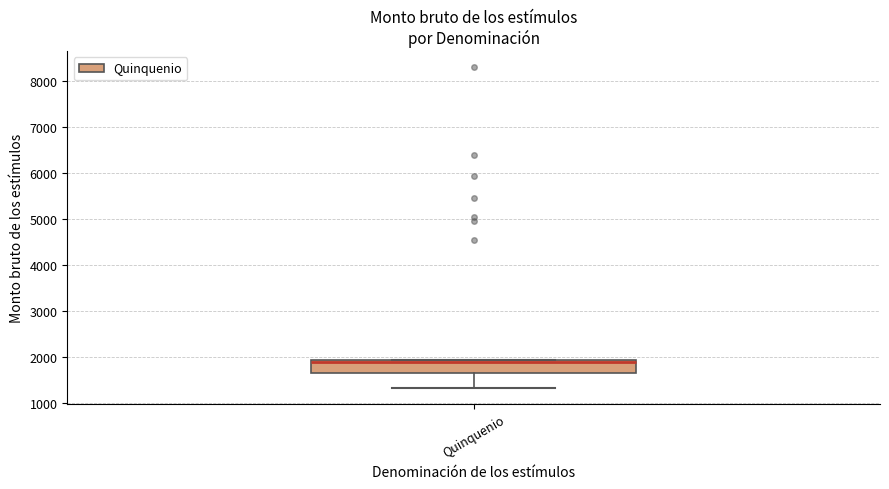

Transcribe this box plot: give where the median line is, the range the box spans, and where the two whiskers end, as read against the y-axis. The values are not printed on the chart, so give them approximately, as read against the axis.

median 1900 (just below the box's upper edge), box 1700 to 1900, whiskers 1300 to 1900